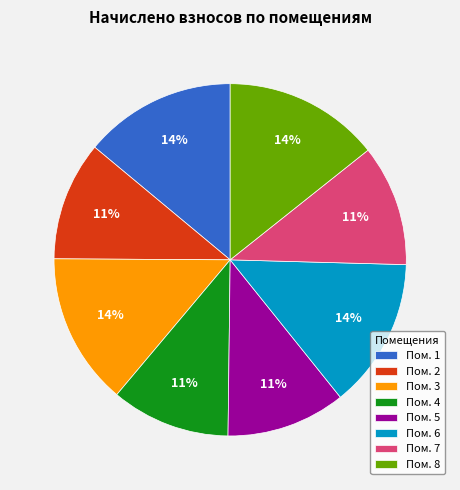

What is the ratio of the value at Пом. 5 to the value at Пом. 4?

1.0